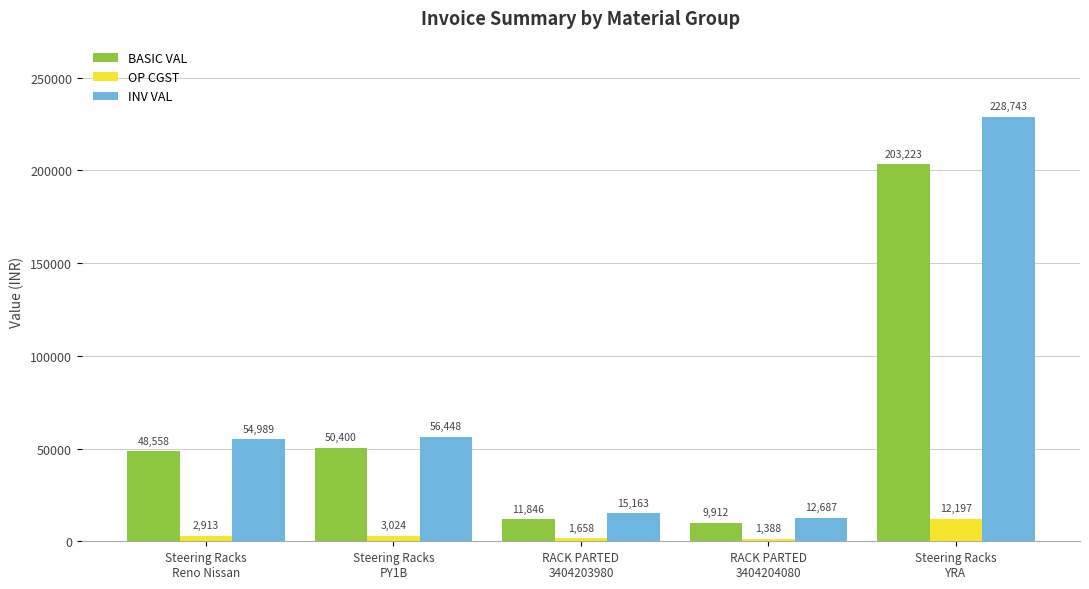

At how many categories does at least one series exceed 48427?

3